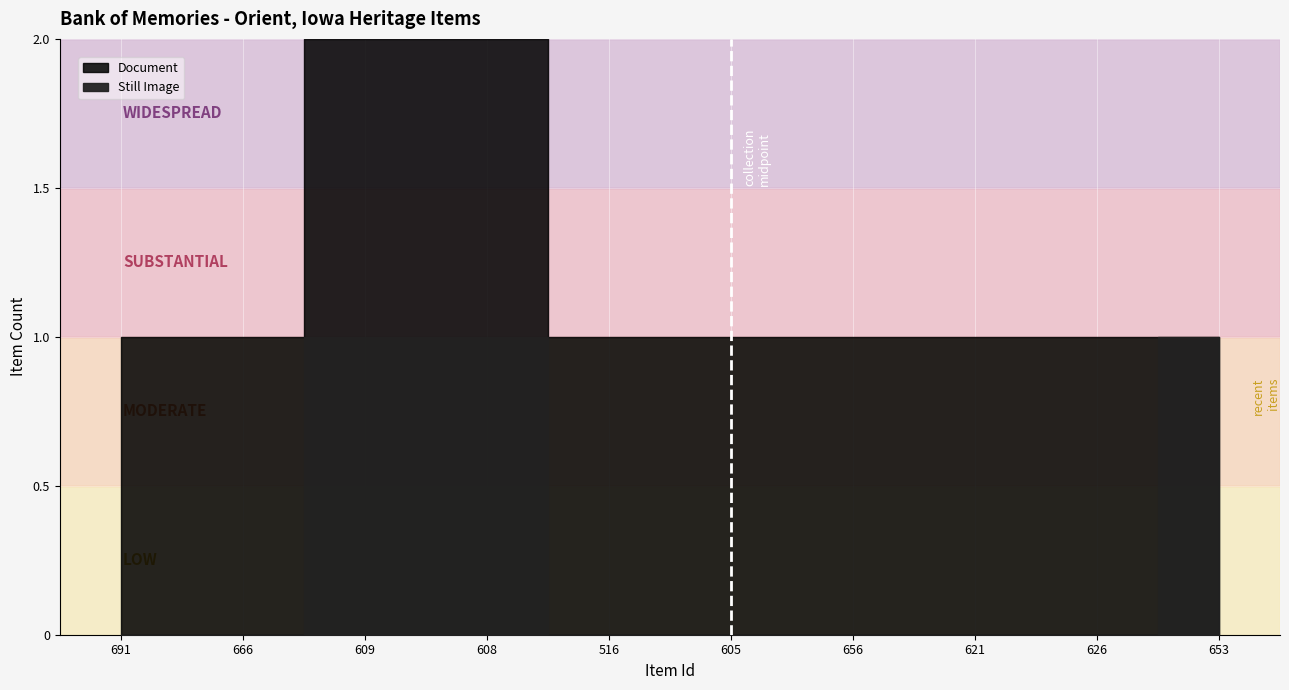

Reading right to left, what are all the values shown in this chart?

Document: 100653=0	83626=1	83621=1	83656=1	83605=1	83516=1	83608=1	83609=1	83666=1	83691=1
Still Image: 100653=1	83626=0	83621=0	83656=0	83605=0	83516=0	83608=1	83609=1	83666=0	83691=0